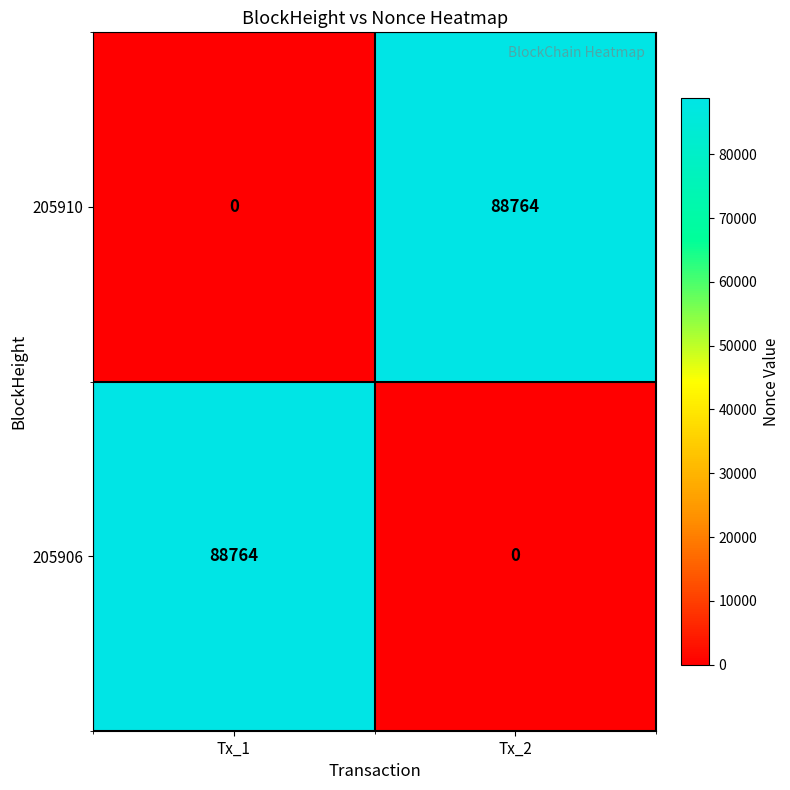

Where is 205910 nearest to the value 44382?

Tx_1